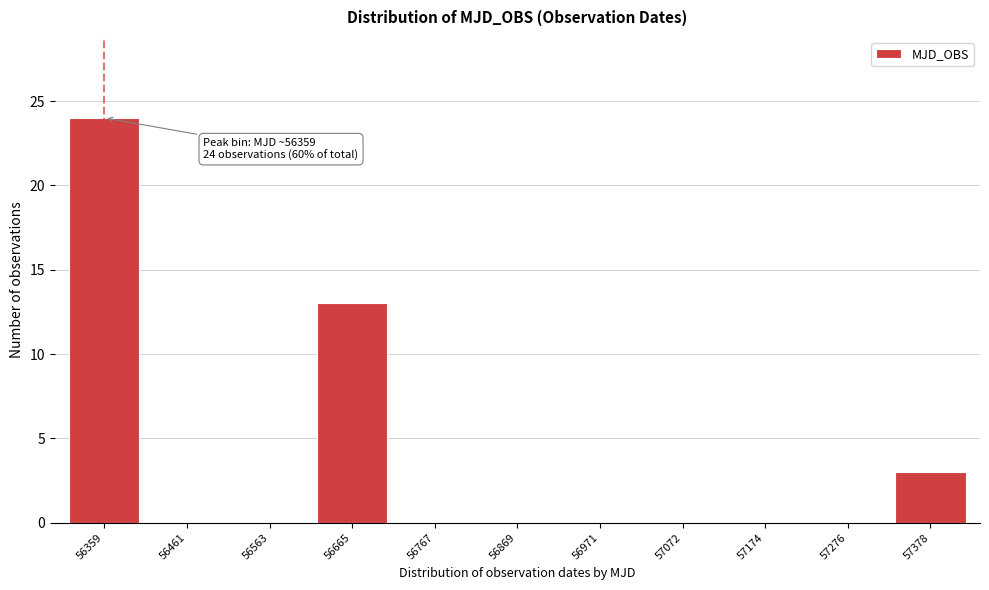

Reading left to right, list all the values displayed in this chart.

56359=24	56461=0	56563=0	56665=13	56767=0	56869=0	56971=0	57072=0	57174=0	57276=0	57378=3